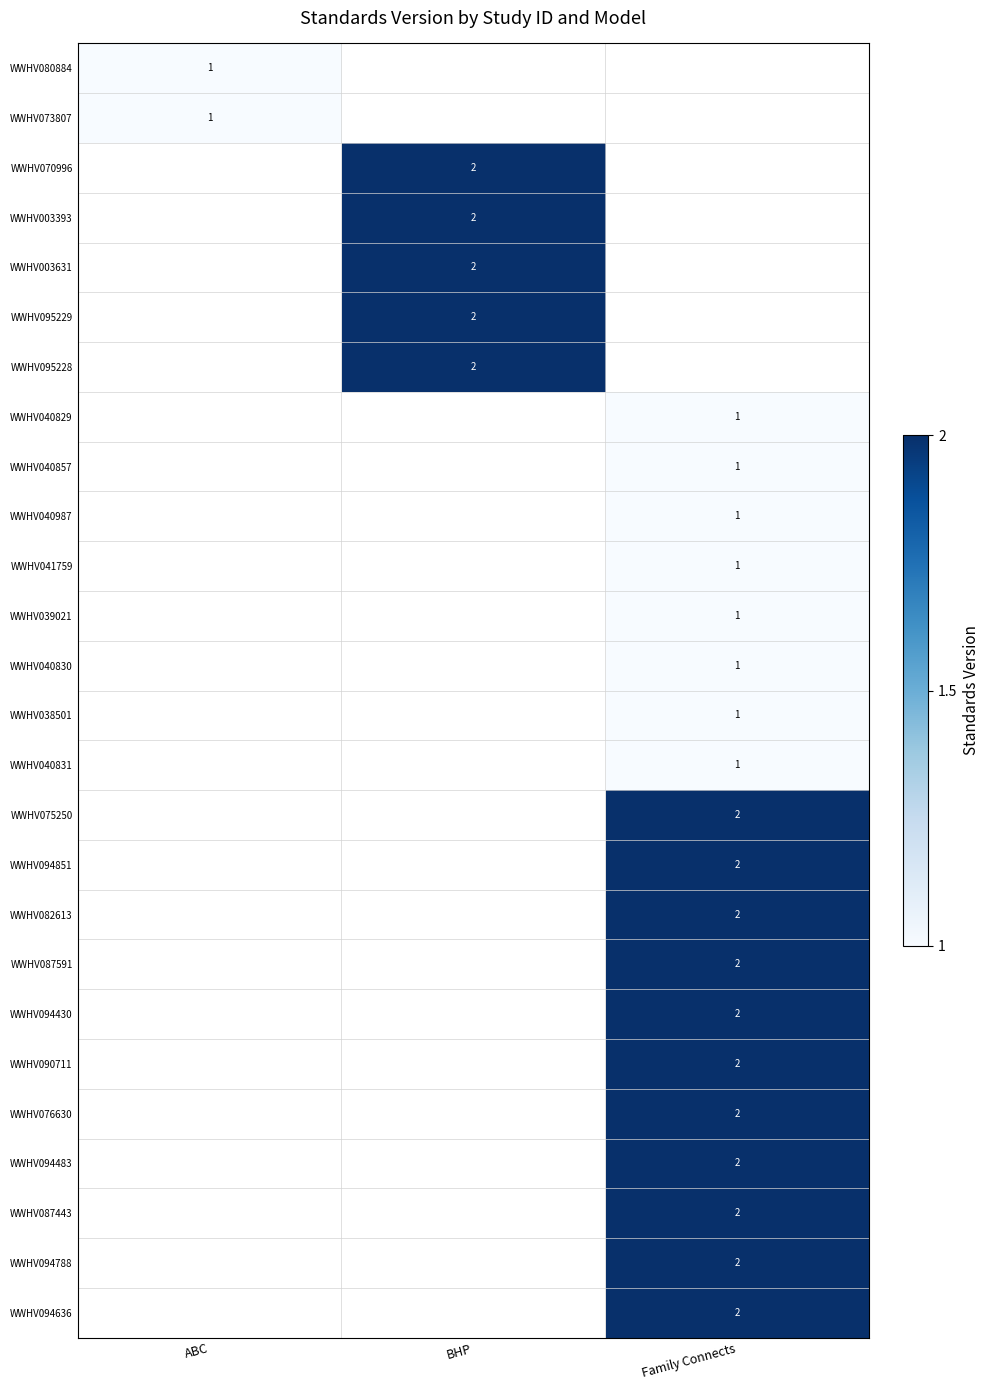

Is it true that WWHV094636 equals 1 at Family Connects?

False